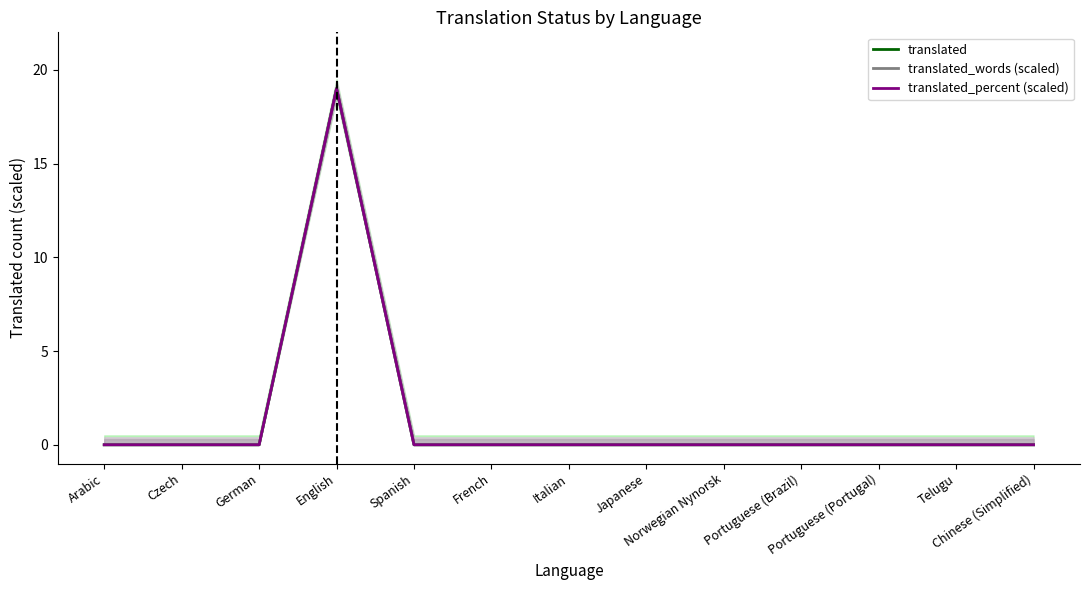

Reading left to right, what are all the values shown in this chart?

translated: 0	0	0	19	0	0	0	0	0	0	0	0	0
translated_words (scaled): 0	0	0	19	0	0	0	0	0	0	0	0	0
translated_percent (scaled): 0	0	0	19	0	0	0	0	0	0	0	0	0